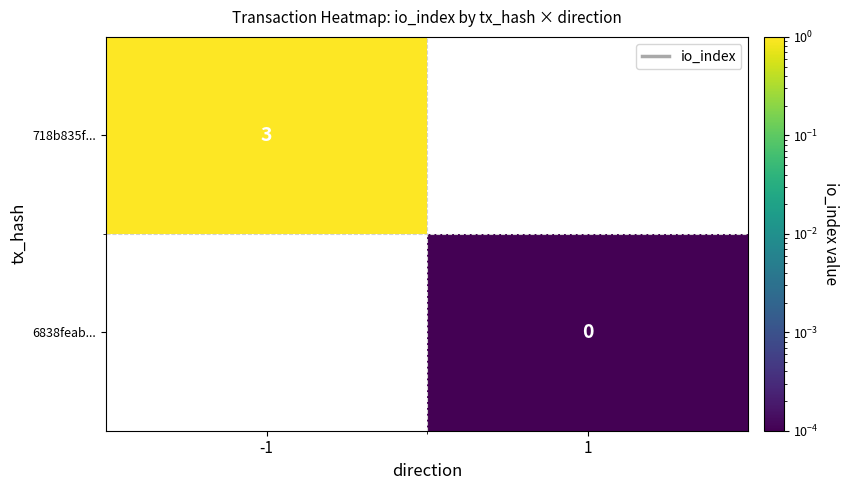

Is the value of 718b835f... at -1 greater than the value of 6838feab... at 1?

Yes